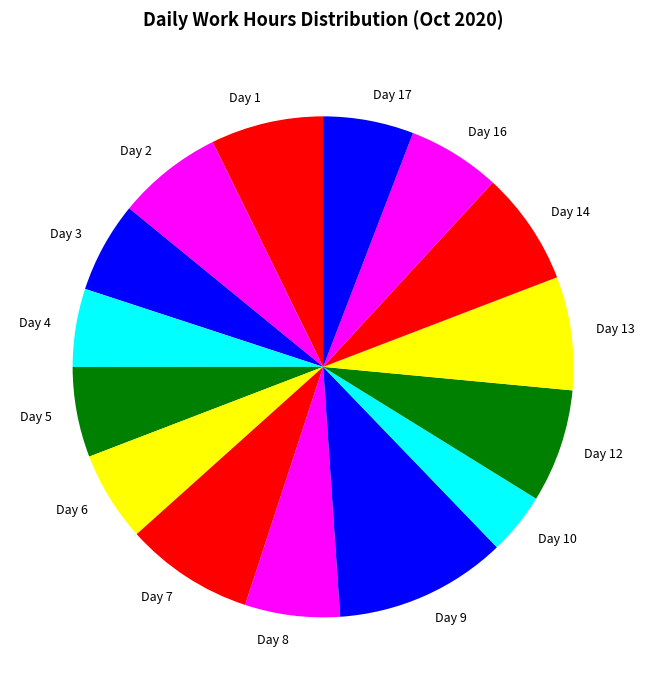

What is the ratio of the value at Day 14 to the value at Day 13?

1.0